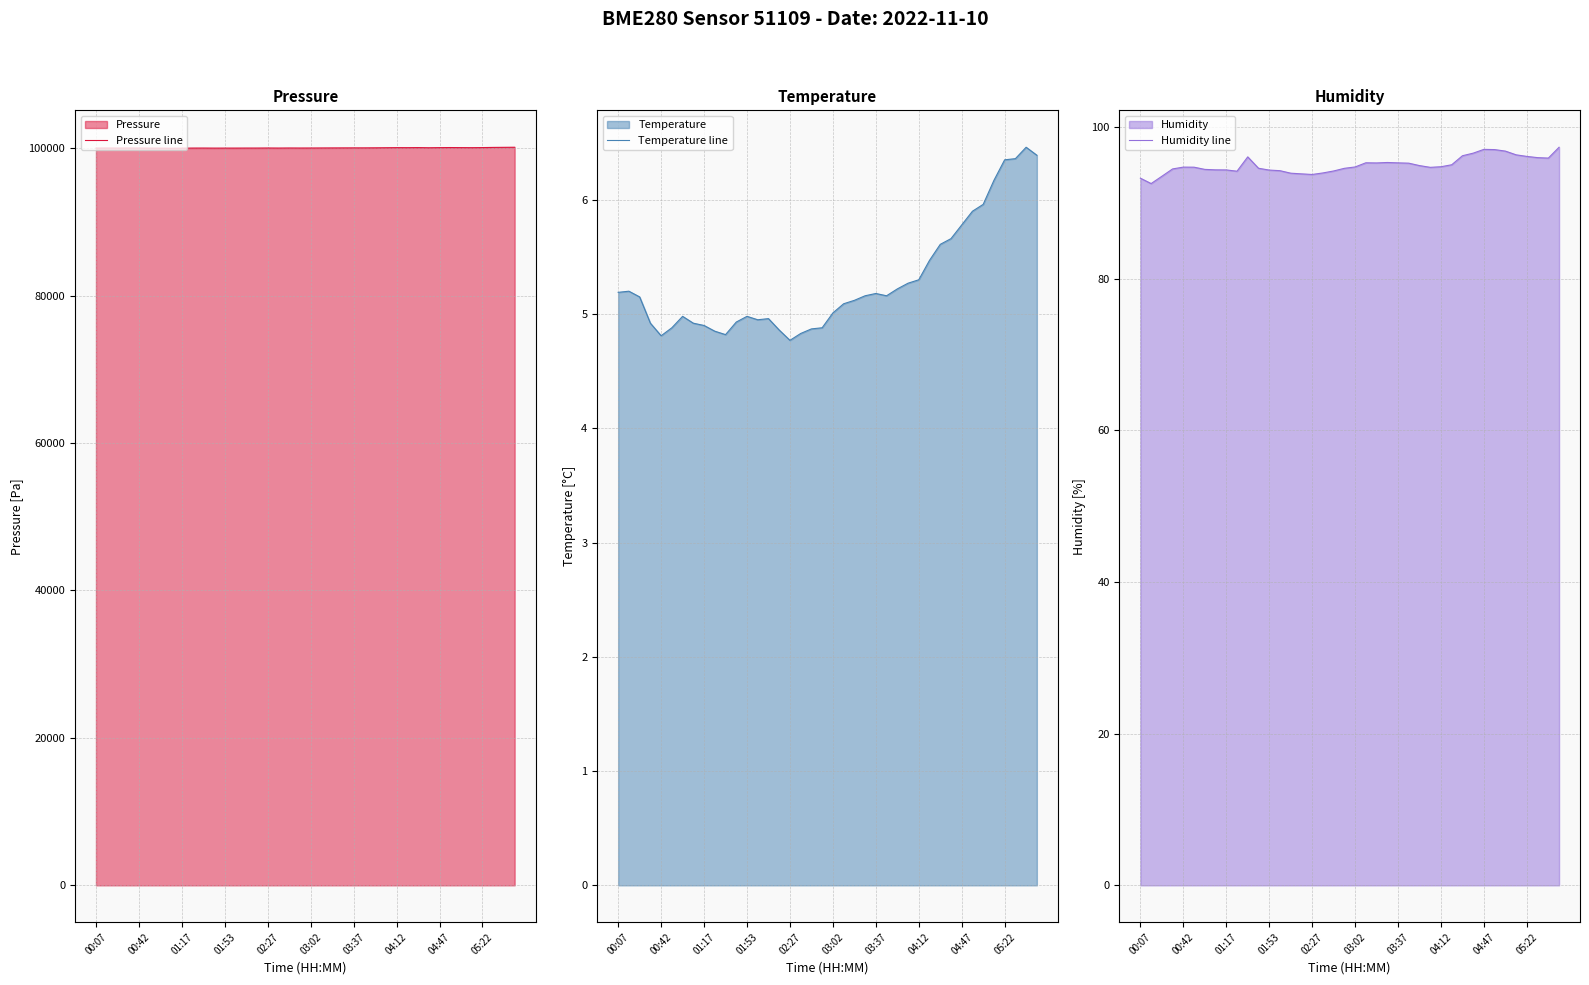

What is the difference between the maximum and minimum values in the Temperature line series?

1.7